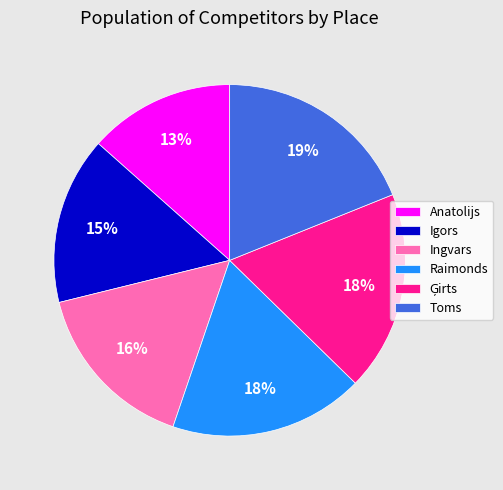

Is there a majority slice in this chart?

No